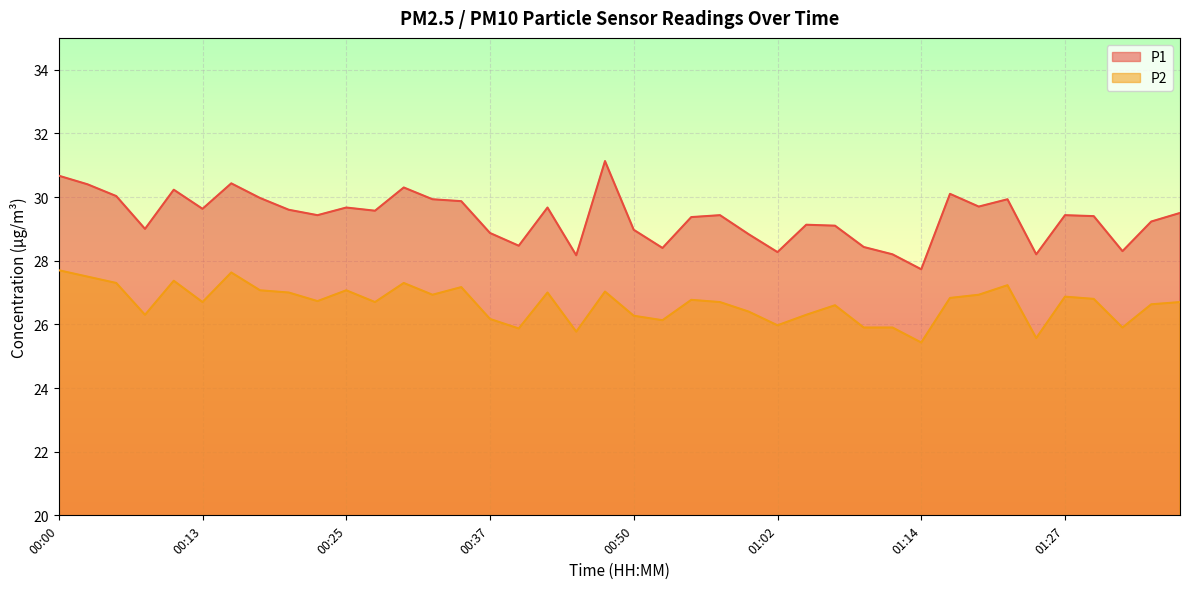

True or false: P2 and P1 cross at least once.

False